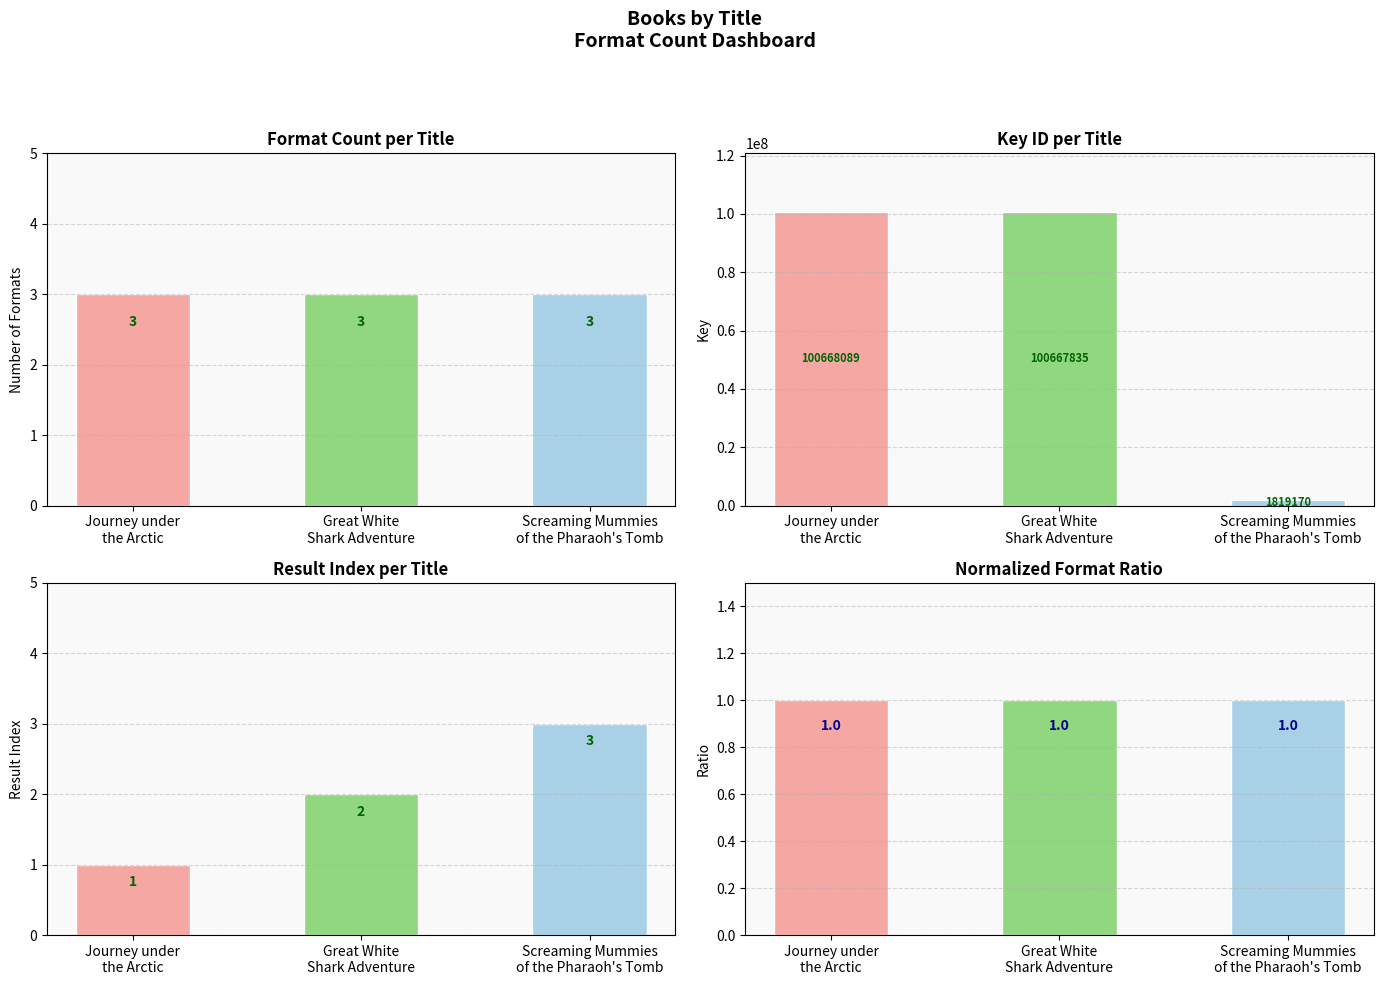

Reading right to left, extract all data points from this chart.

Format Count: Screaming Mummies
of the Pharaoh's Tomb=3	Great White
Shark Adventure=3	Journey under
the Arctic=3
Key: Screaming Mummies
of the Pharaoh's Tomb=1819170	Great White
Shark Adventure=100667835	Journey under
the Arctic=100668089
Result: Screaming Mummies
of the Pharaoh's Tomb=3	Great White
Shark Adventure=2	Journey under
the Arctic=1
Format Ratio: Screaming Mummies
of the Pharaoh's Tomb=1	Great White
Shark Adventure=1	Journey under
the Arctic=1